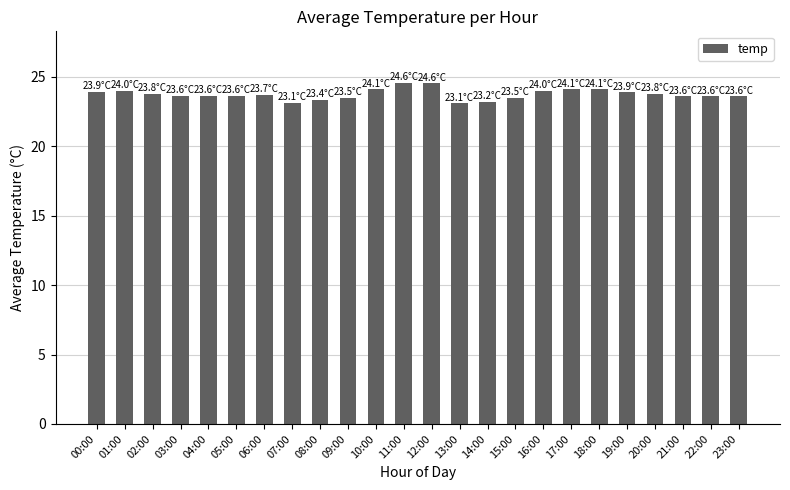

What is the minimum value shown in the chart?

23.1